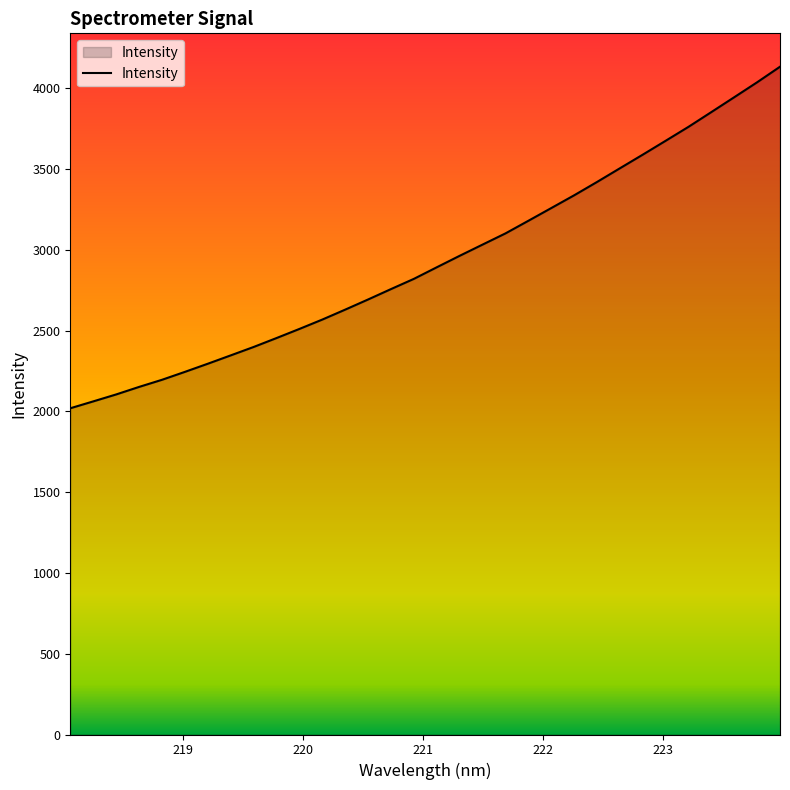

True or false: the data has more than 1 interior local peaks.

False